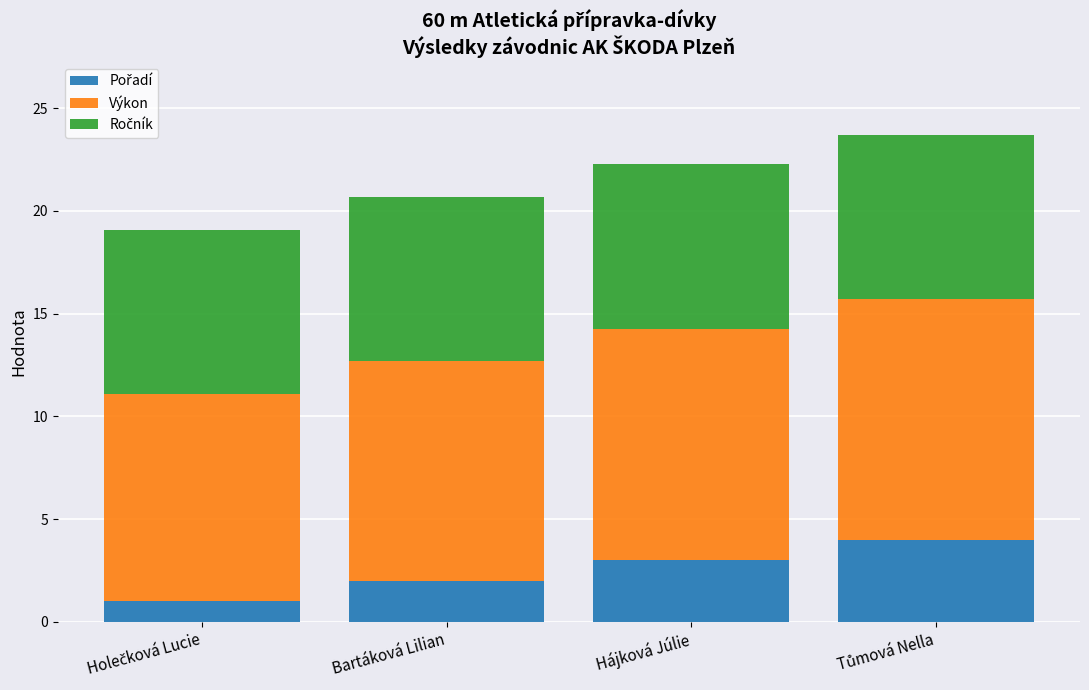

What is the total value across all series at Hájková Júlie?

22.3